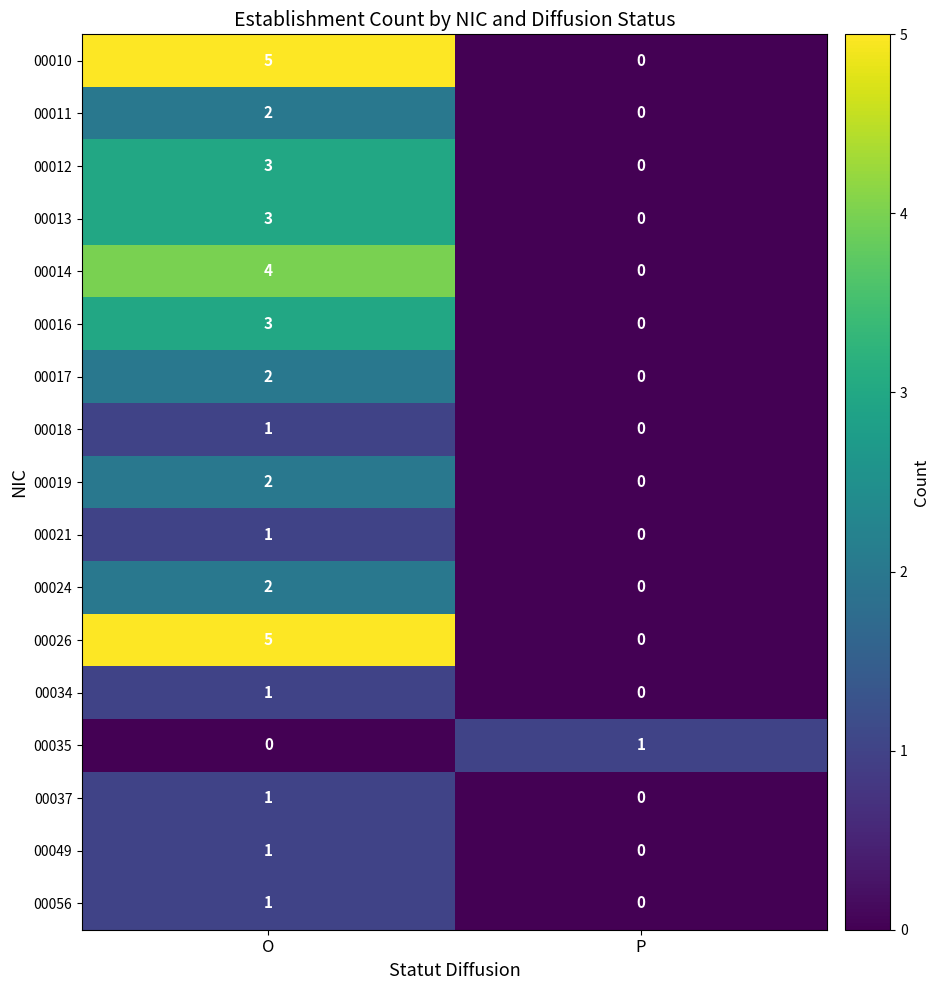

What is the total value across all series at O?

37